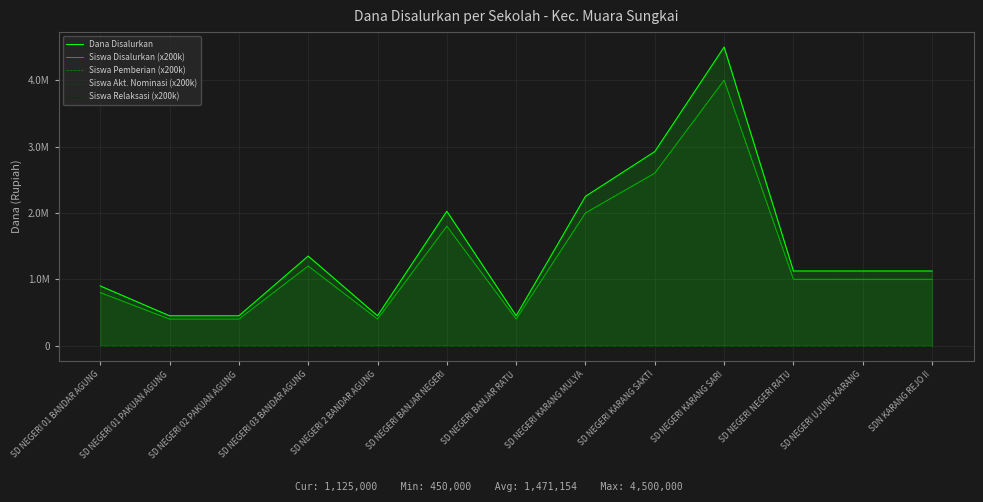

What is the label of the 2nd point from the right?

SD NEGERI UJUNG KARANG